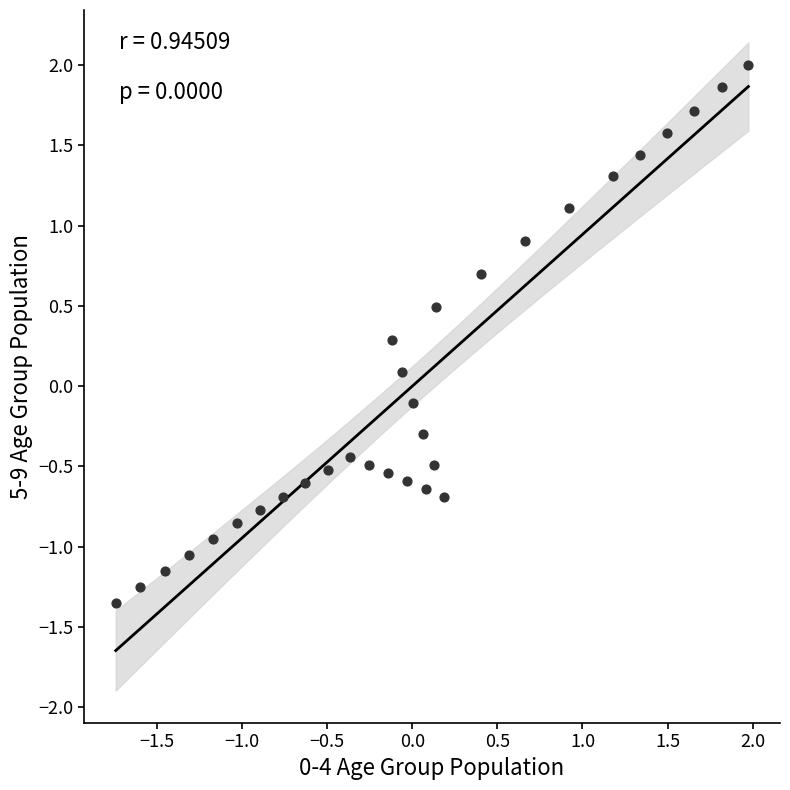

What is the range of X values (max minus min)?

3.7